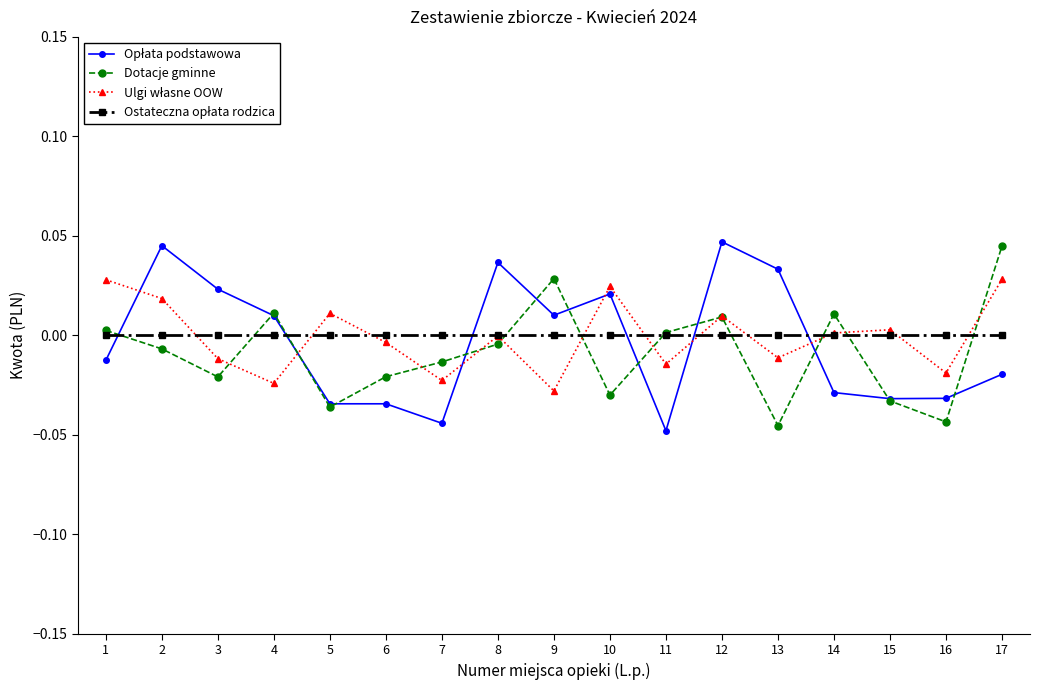

In Dotacje gminne, how many points are lower than both neighbors (excluding endpoints)?

5